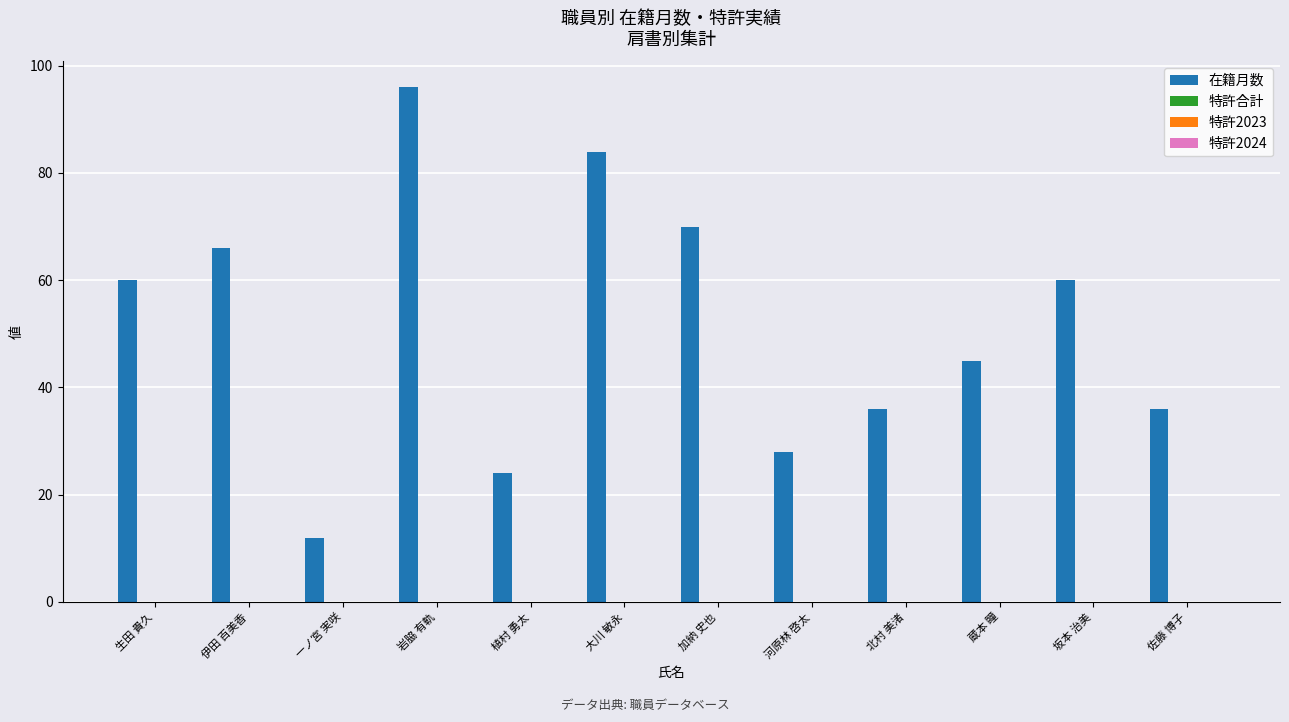

Reading left to right, what are all the values shown in this chart?

60	66	12	96	24	84	70	28	36	45	60	36